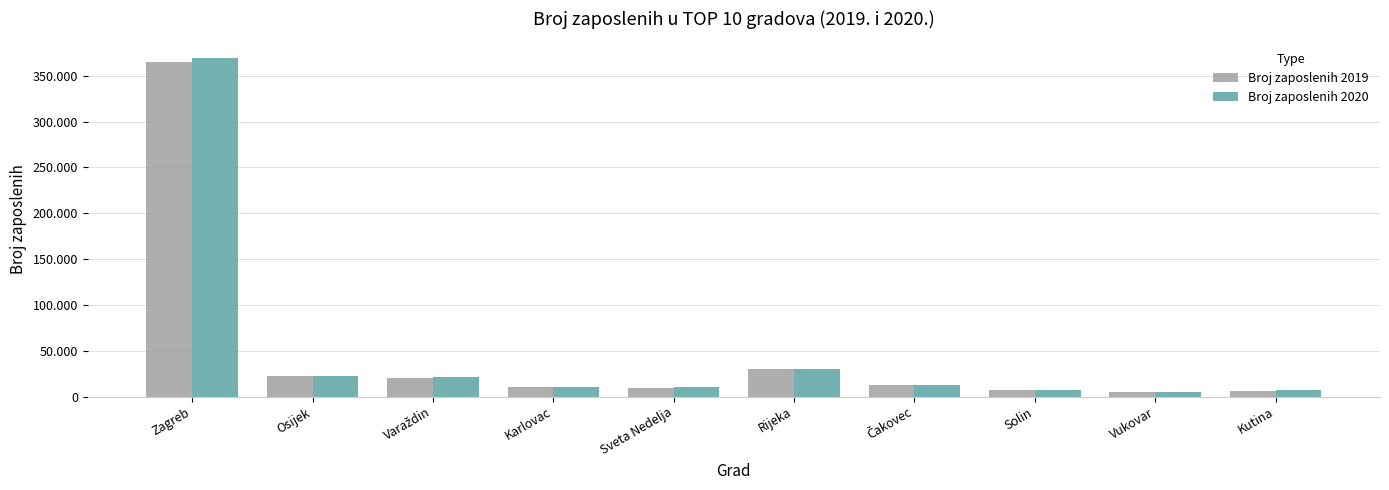

At which label is Broj zaposlenih 2020 closest to 187208?

Rijeka